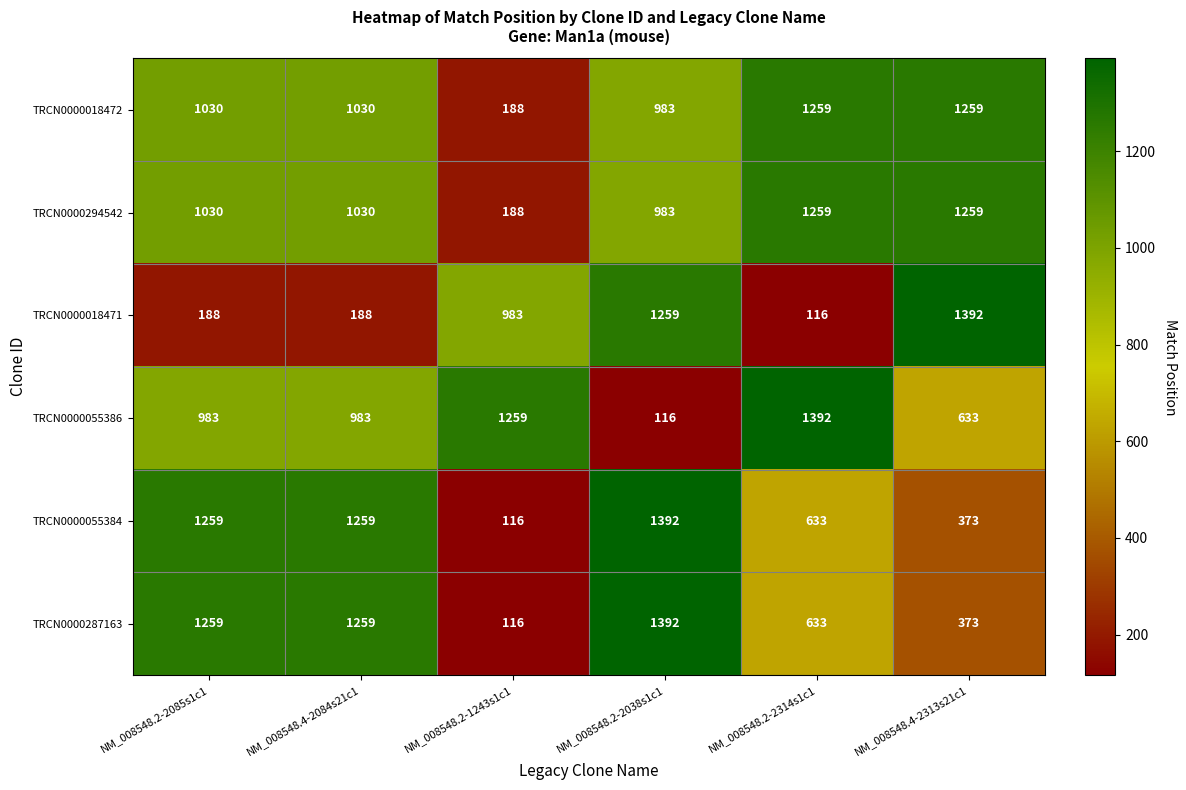

At which category is the sum across all series the highest?

NM_008548.2-2038s1c1